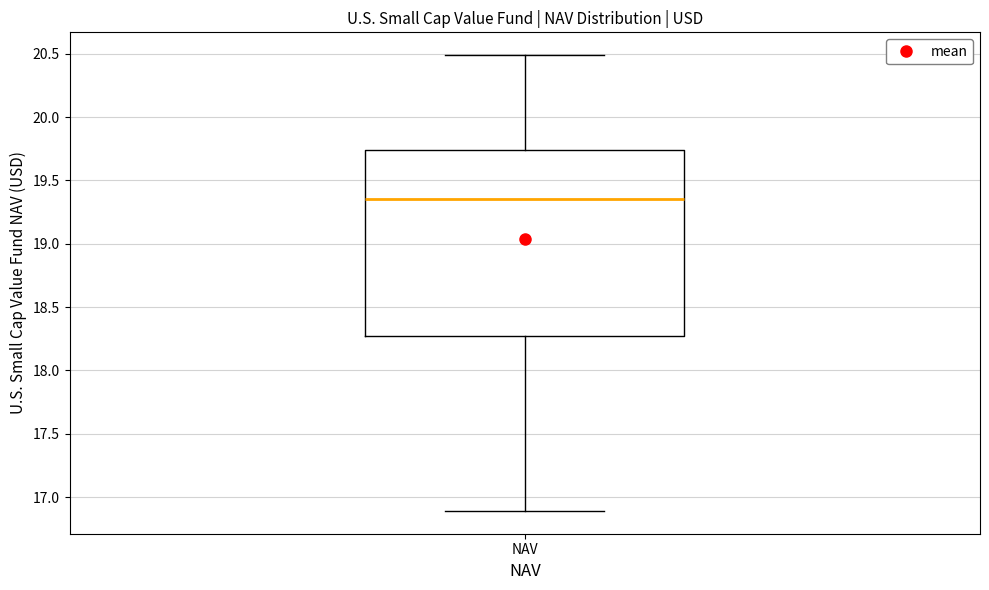

Read this box plot against the y-axis: the position of the median line, the range covered by the box, and the ends of both whiskers. The values are not printed on the chart, so give them approximately, as read against the axis.

median 19.35, box 18.25 to 19.75, whiskers 16.90 to 20.50